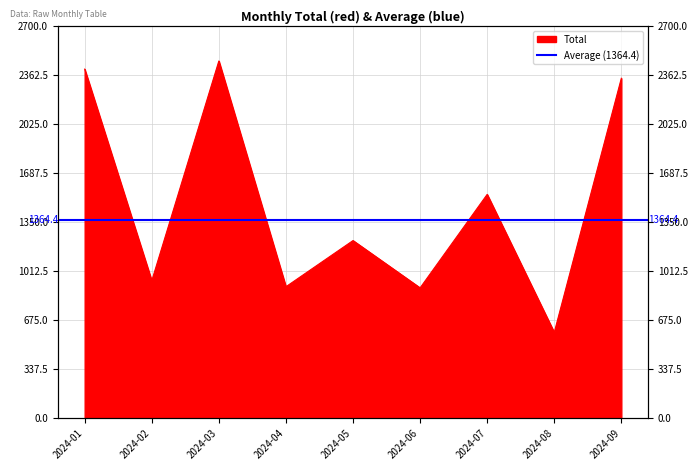

What is the value of the 2nd point from the left?

943